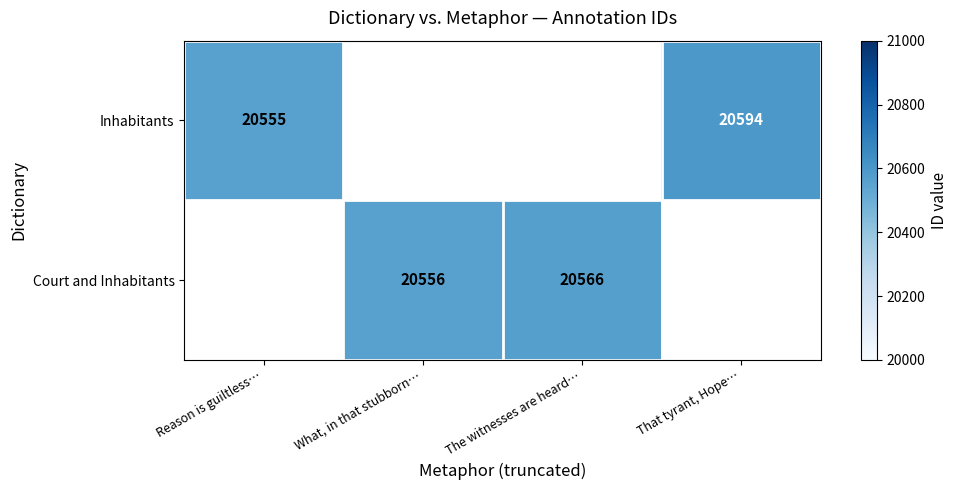

True or false: Court and Inhabitants has a value of 20566 at The witnesses are heard….

True